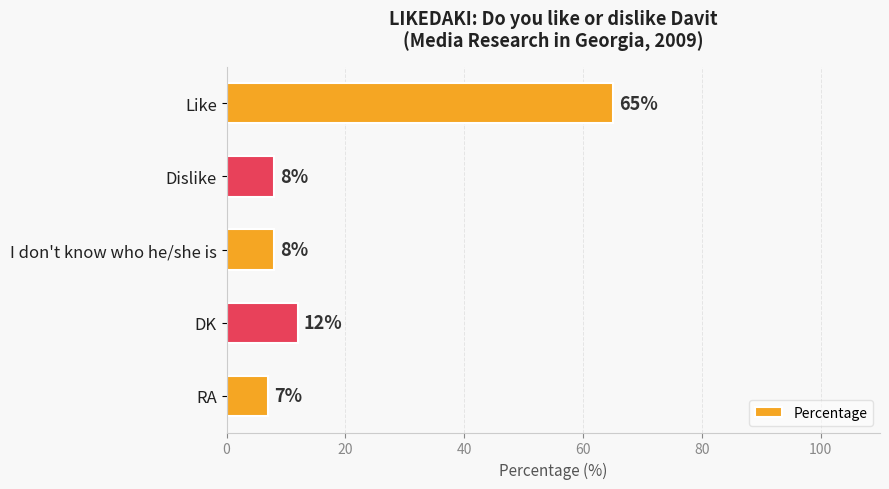

Reading top to bottom, what are all the values shown in this chart?

65	8	8	12	7